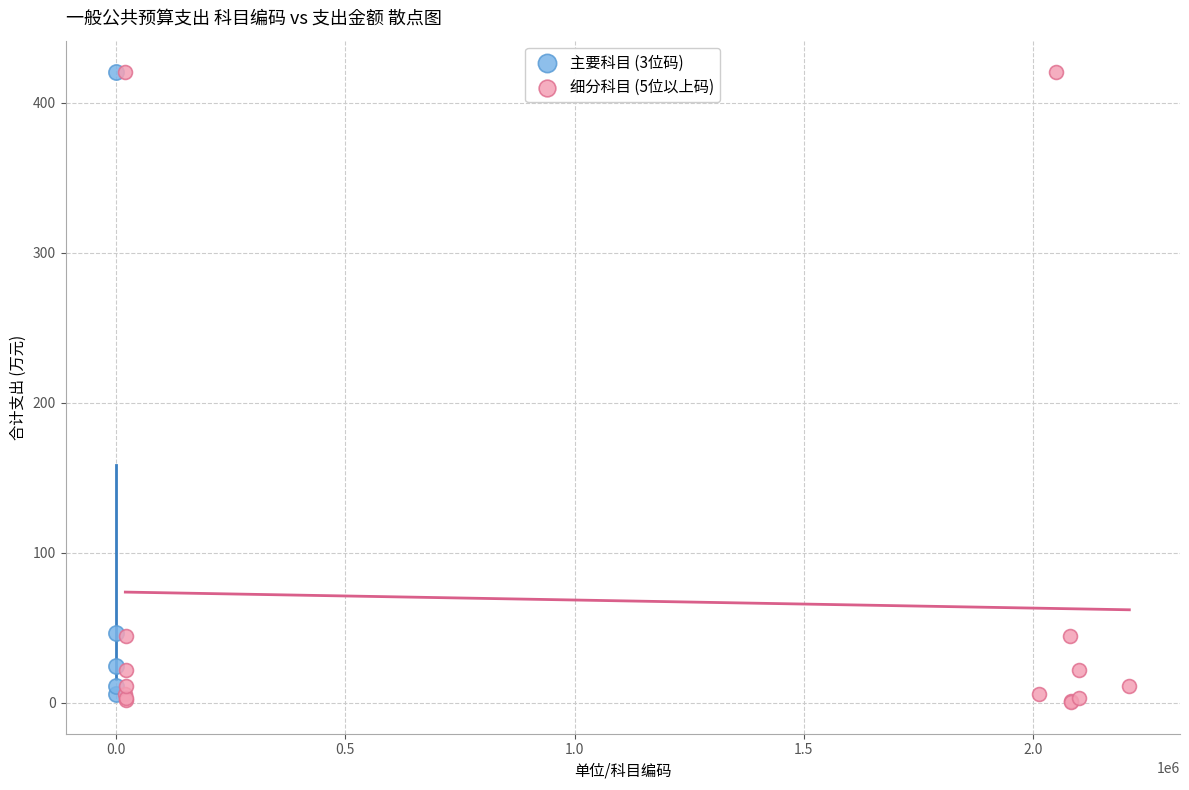

Which series has the widest spread of Y values?

细分科目 (5位以上码)